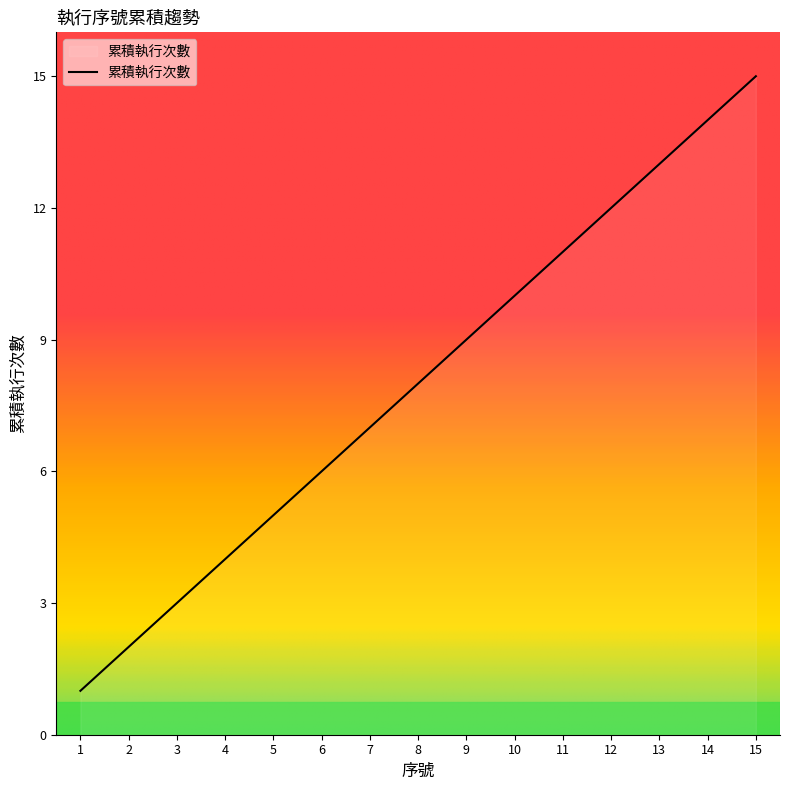

At which label is the value closest to 8?

8